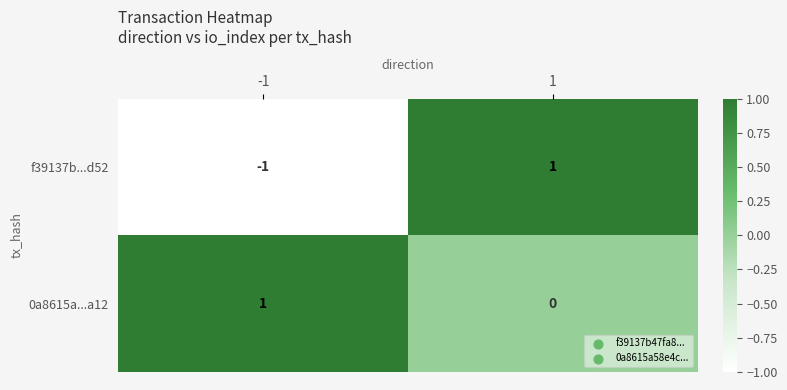

Which series has the largest total across all categories?

0a8615a...a12